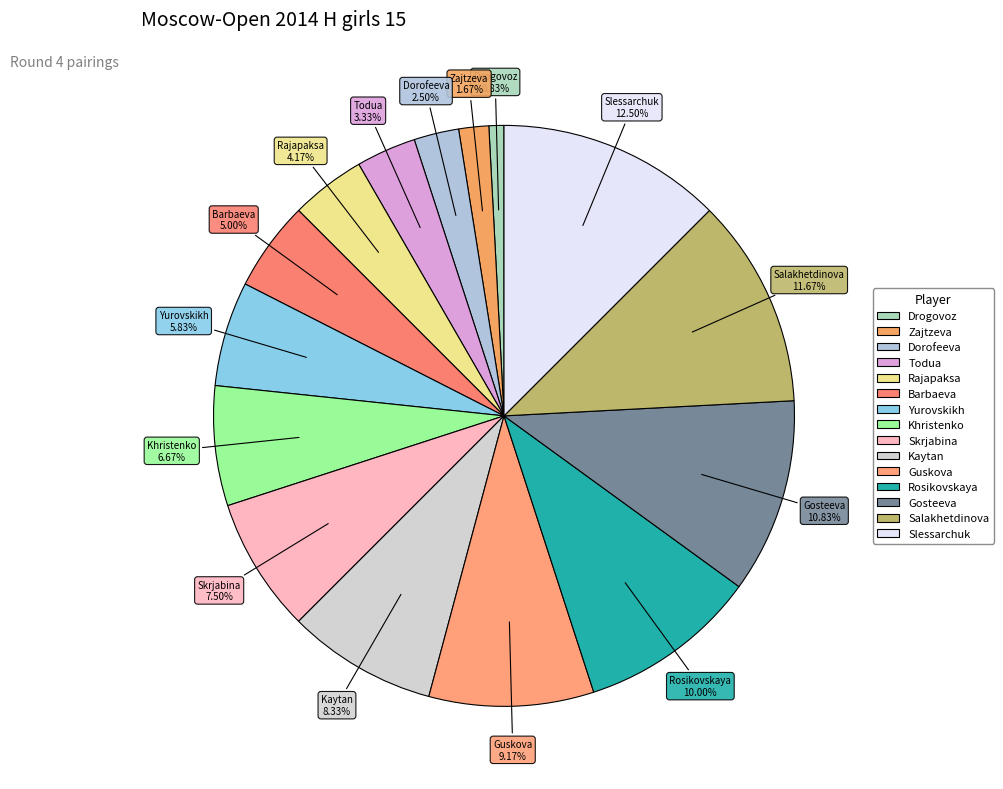

Count the number of slices in the pie.

15